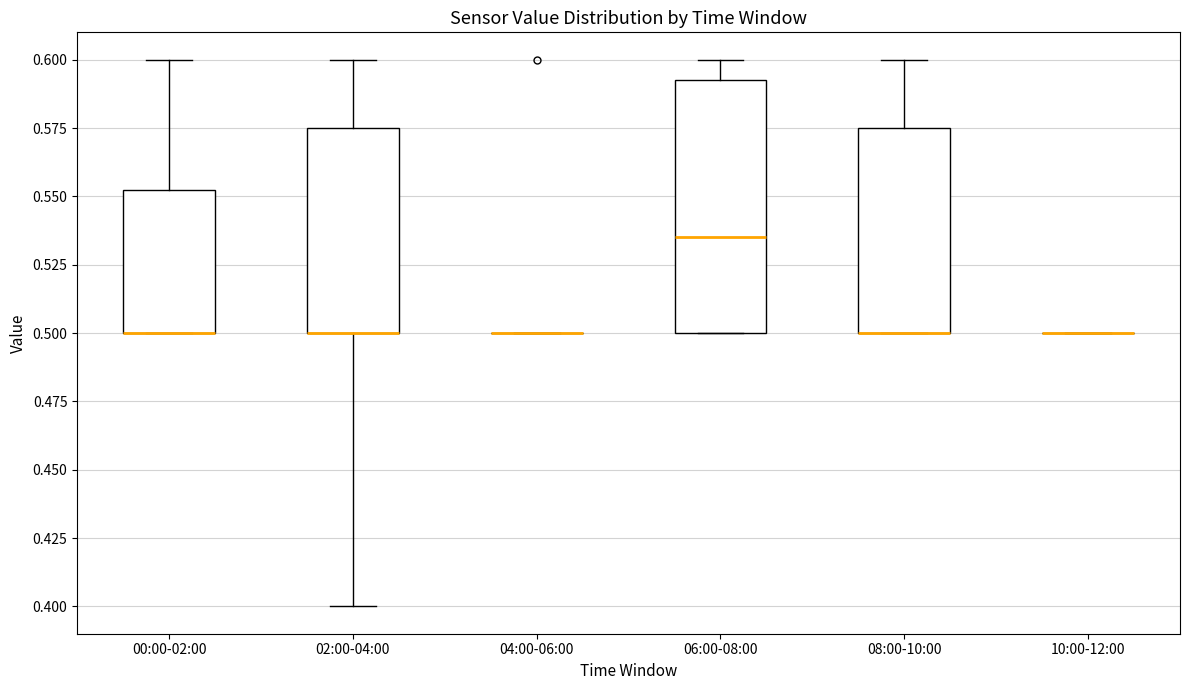

Reading left to right, read every box against the y-axis: the position of its median line, the range the box covers, and the ends of its whiskers. The values are not printed on the chart, so give them approximately, as read against the axis.

00:00-02:00: median 0.500 (drawn on the box's lower edge), box 0.500 to 0.555, whiskers 0.500 to 0.600
02:00-04:00: median 0.500 (drawn on the box's lower edge), box 0.500 to 0.575, whiskers 0.400 to 0.600
04:00-06:00: box collapsed to a line at 0.500, whiskers 0.500 to 0.500
06:00-08:00: median 0.535, box 0.500 to 0.595, whiskers 0.500 to 0.600
08:00-10:00: median 0.500 (drawn on the box's lower edge), box 0.500 to 0.575, whiskers 0.500 to 0.600
10:00-12:00: box collapsed to a line at 0.500, whiskers 0.500 to 0.500